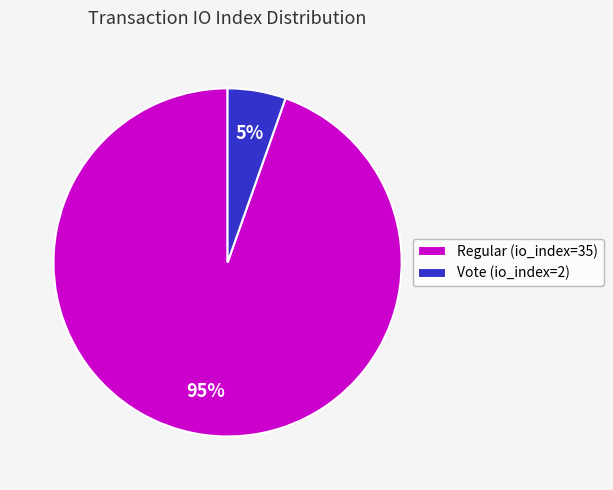

To the nearest percent, what is the average slice percentage?

50%